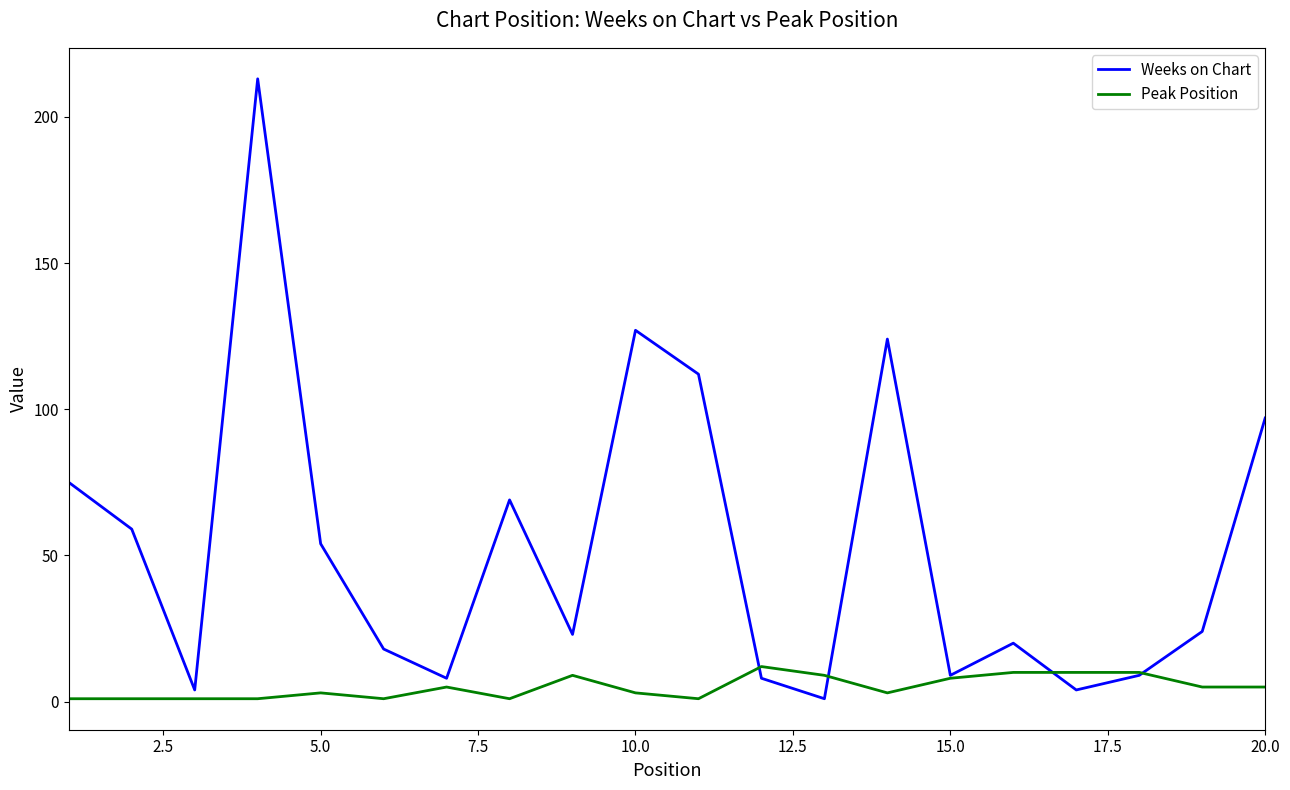

Which series has the widest spread of values?

Weeks on Chart